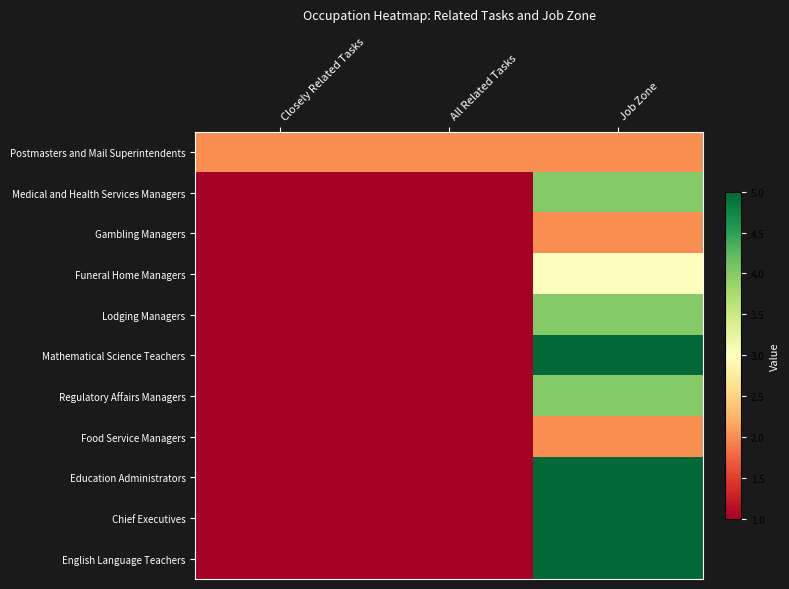

Reading left to right, what are all the values shown in this chart?

Postmasters and Mail Superintendents: Closely Related Tasks=2	All Related Tasks=2	Job Zone=2
Medical and Health Services Managers: Closely Related Tasks=1	All Related Tasks=1	Job Zone=4
Gambling Managers: Closely Related Tasks=1	All Related Tasks=1	Job Zone=2
Funeral Home Managers: Closely Related Tasks=1	All Related Tasks=1	Job Zone=3
Lodging Managers: Closely Related Tasks=1	All Related Tasks=1	Job Zone=4
Mathematical Science Teachers: Closely Related Tasks=1	All Related Tasks=1	Job Zone=5
Regulatory Affairs Managers: Closely Related Tasks=1	All Related Tasks=1	Job Zone=4
Food Service Managers: Closely Related Tasks=1	All Related Tasks=1	Job Zone=2
Education Administrators: Closely Related Tasks=1	All Related Tasks=1	Job Zone=5
Chief Executives: Closely Related Tasks=1	All Related Tasks=1	Job Zone=5
English Language Teachers: Closely Related Tasks=1	All Related Tasks=1	Job Zone=5